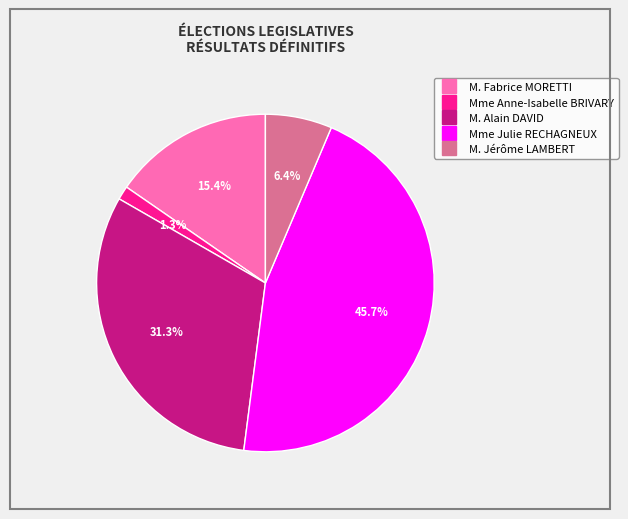

To the nearest percent, what is the difference between the M. Alain DAVID and M. Fabrice MORETTI slice percentages?

16%